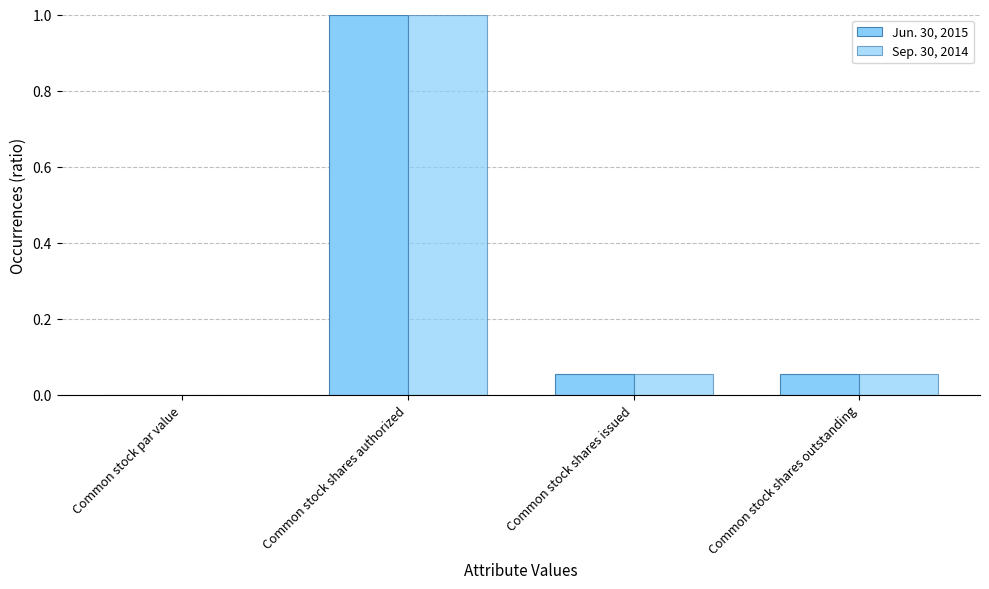

Which series has the largest total across all categories?

Jun. 30, 2015